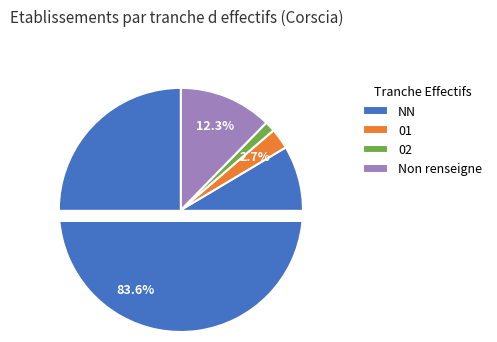

Which slice is the largest?

NN